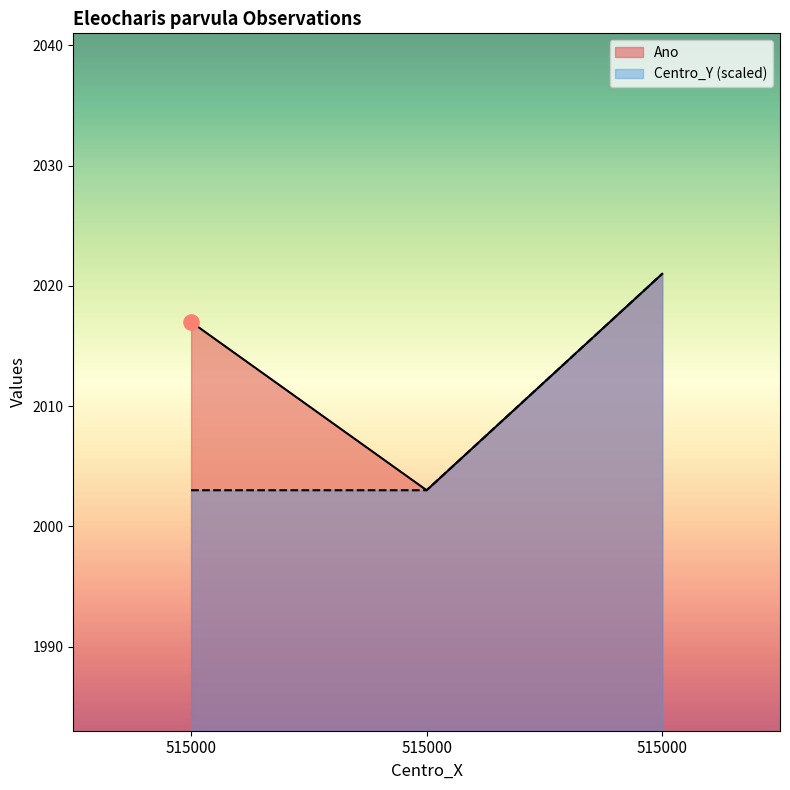

What is the total value across all series at 515000?

4020